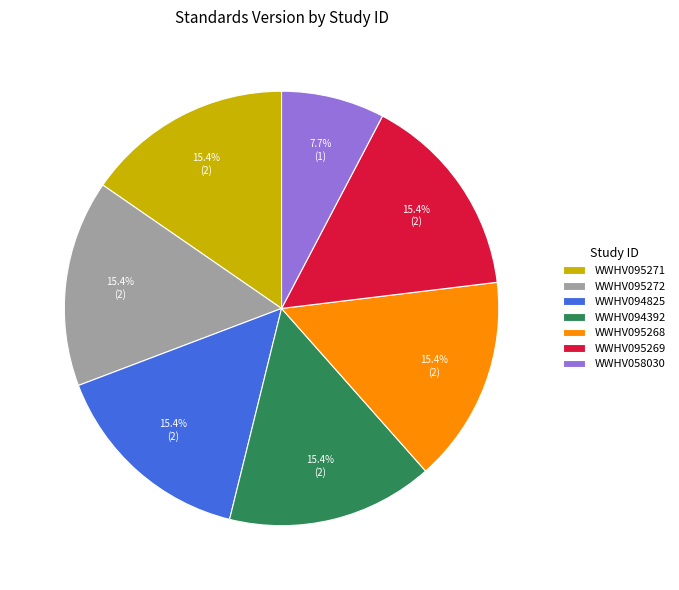

True or false: WWHV094392 accounts for 15% of the total.

True